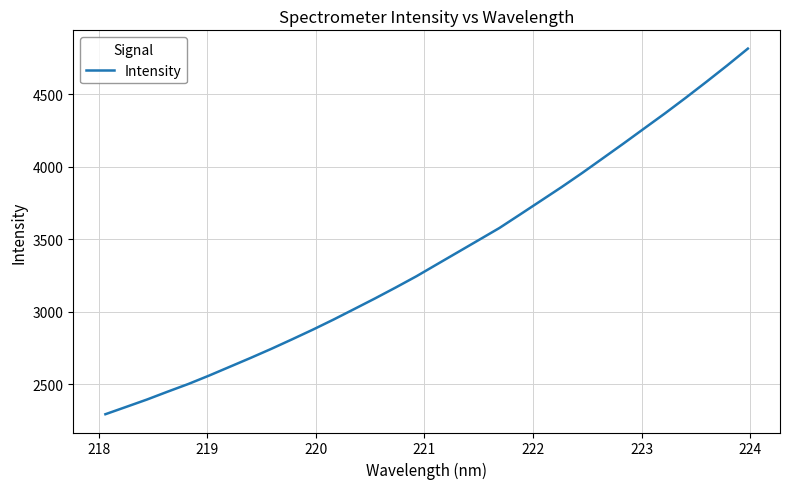

What is the greatest value displayed?

4815.2